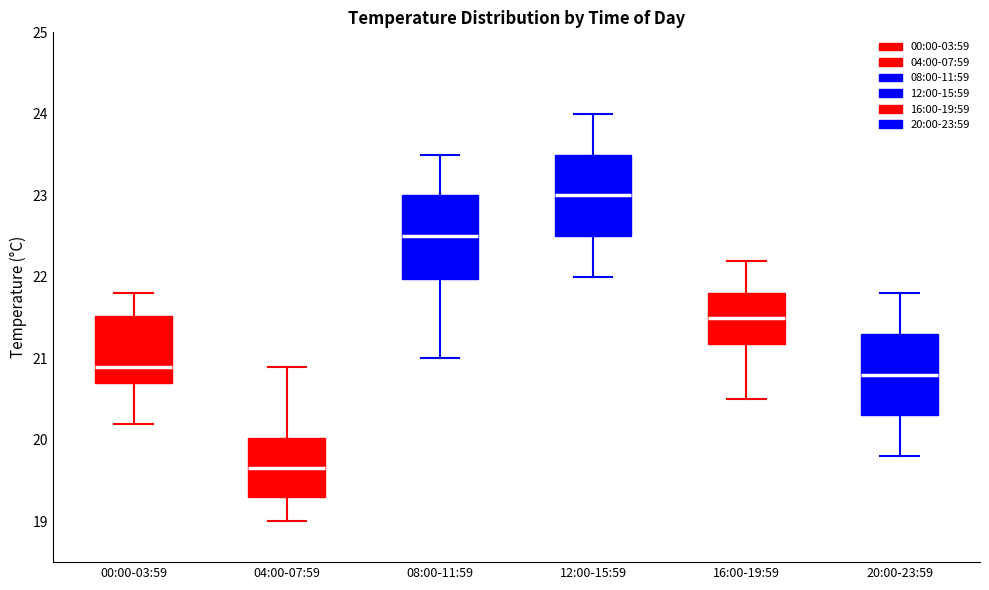

Where does the lower whisker of the box for 04:00-07:59 end on the y-axis? The values are not printed on the chart, so give them approximately, as read against the axis.

19.0